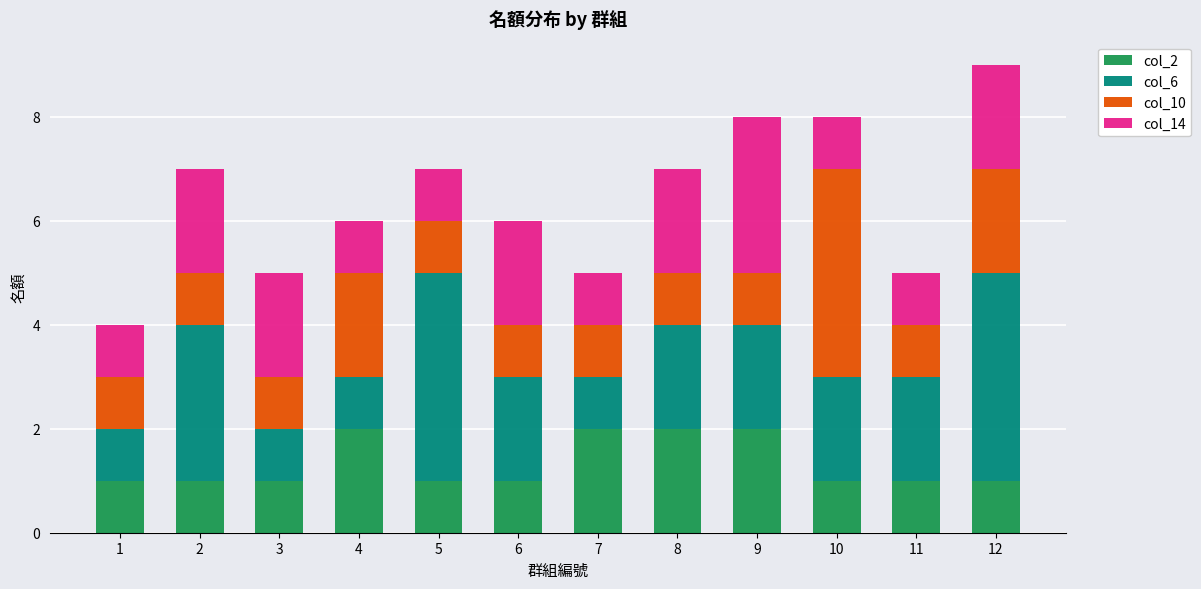

At which category is the sum across all series the highest?

12